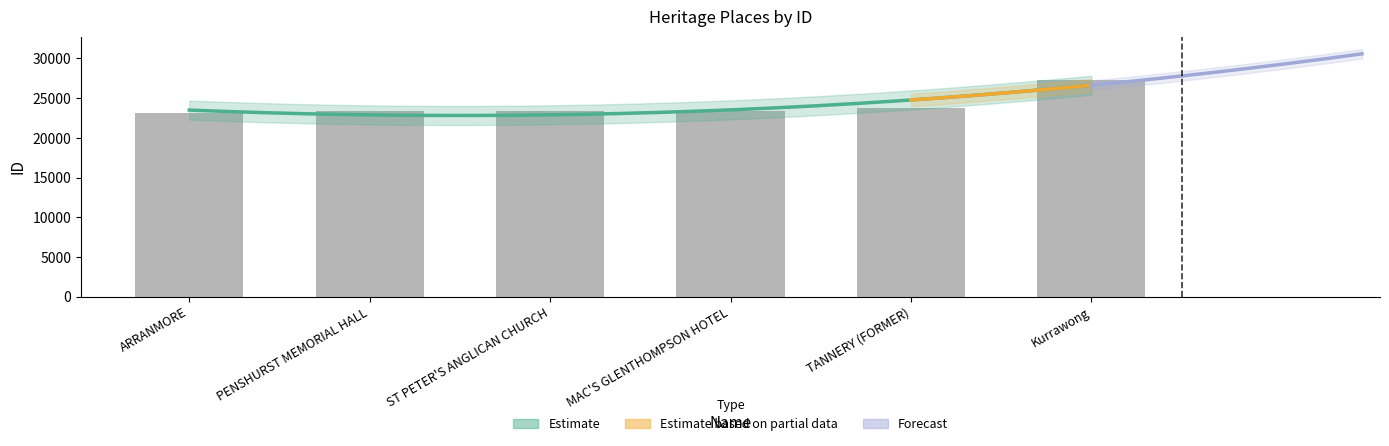

The value at MAC'S GLENTHOMPSON HOTEL is 23394. True or false?

True